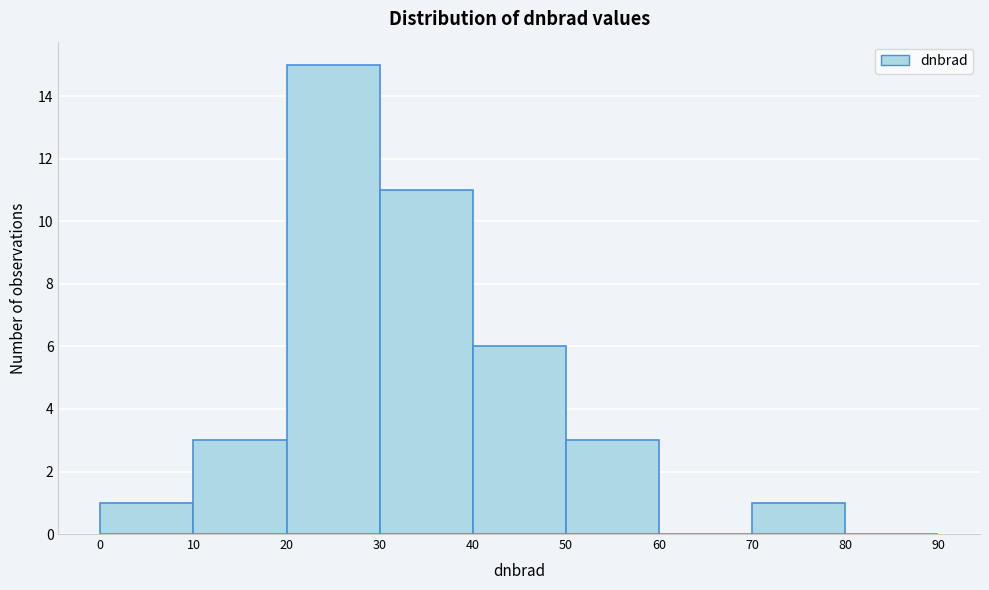

What is the height of the bar covering 30 to 40 on the x-axis? The values are not printed on the chart, so give them approximately, as read against the axis.

11